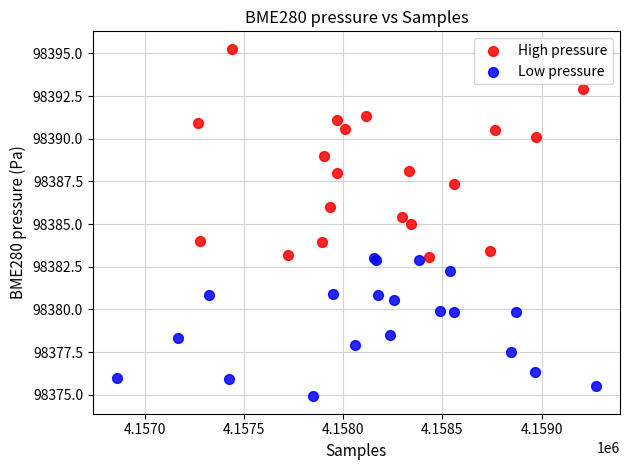

Which series has the largest Y range (max minus min)?

High pressure